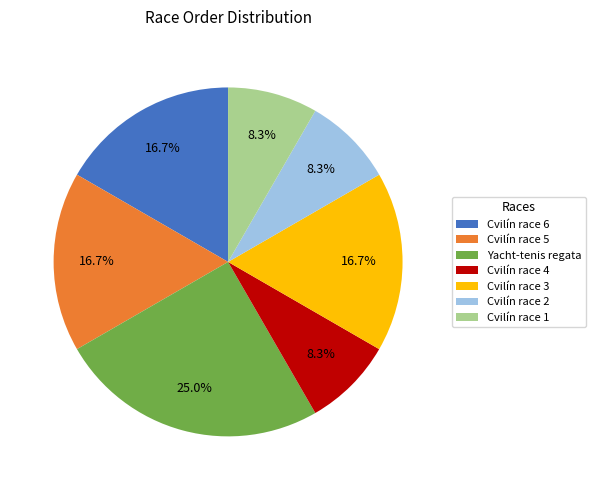

To the nearest percent, what portion does Cvilín race 1 represent?

8%